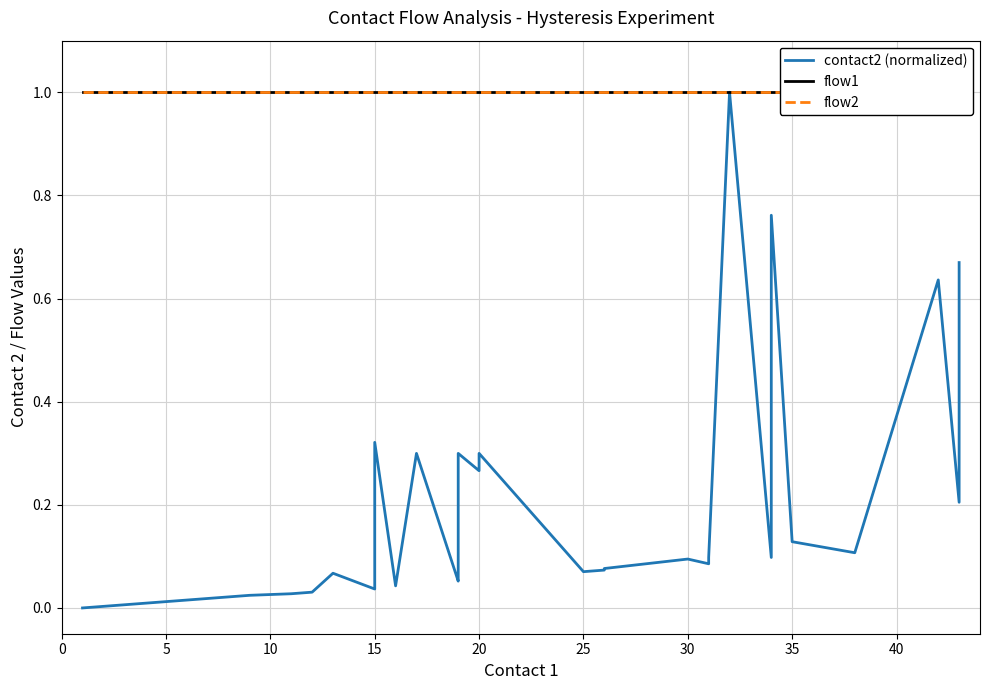

What is the total value across all series at 20?

2.3